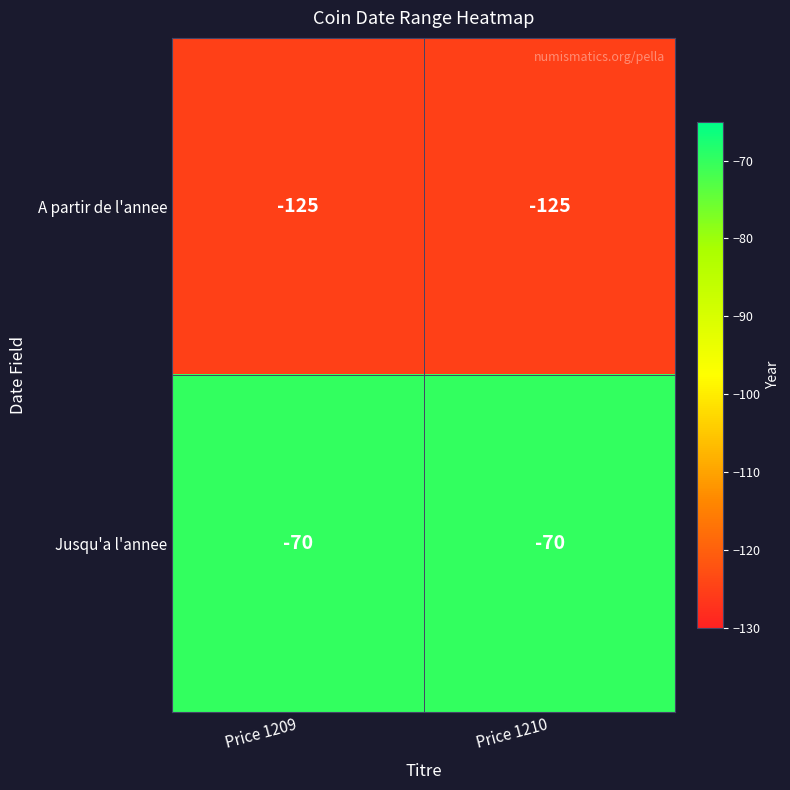

List the series in order of their peak value, highest first.

Jusqu'a l'annee, A partir de l'annee